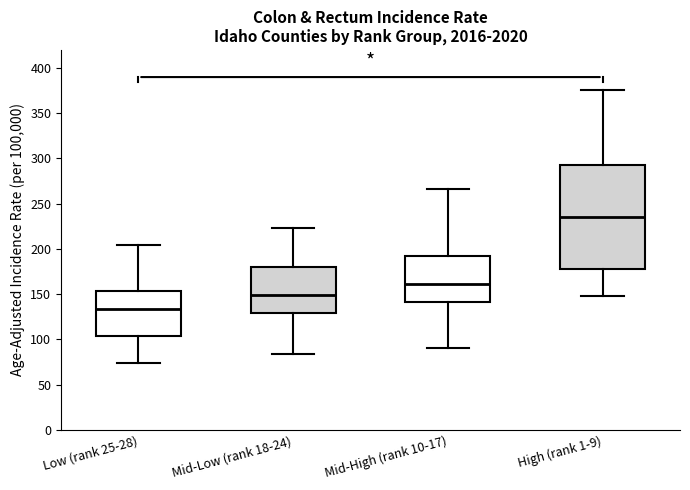

Which box has the lowest median line?

Low (rank 25-28)